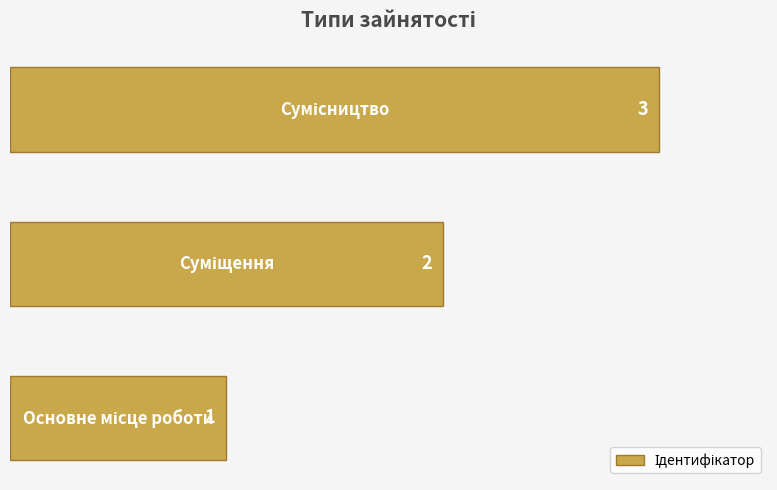

What is the greatest value displayed?

3